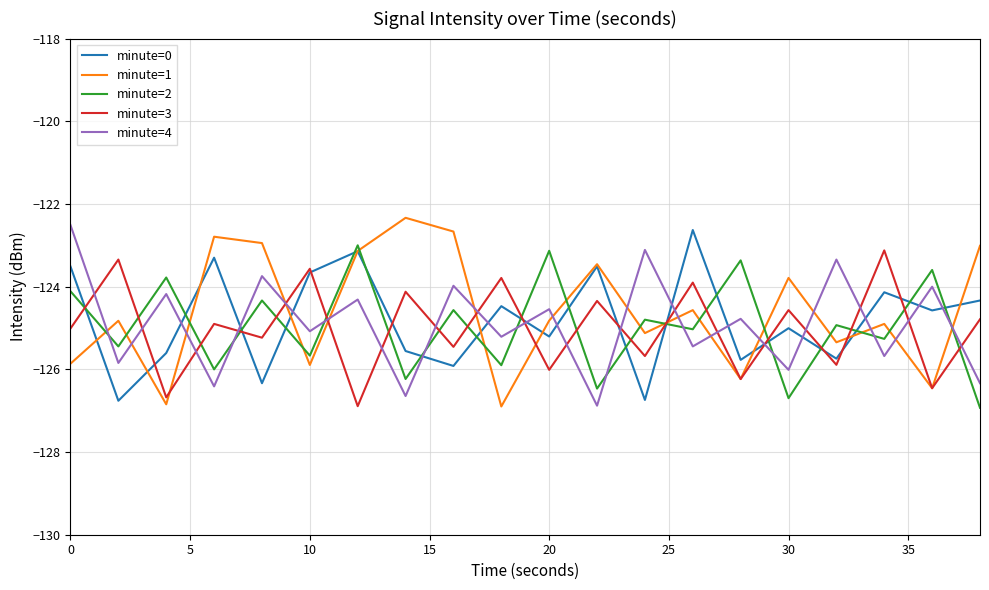

After their last crossing, which series has the higher values: minute=3 or minute=2?

minute=3